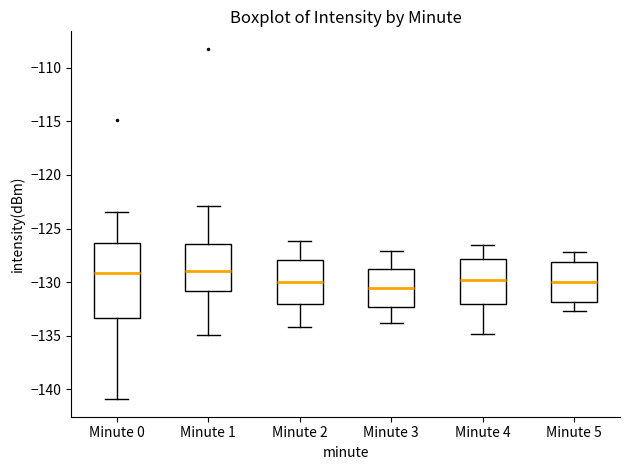

Where is the lower edge of the box for Minute 4 on the y-axis? The values are not printed on the chart, so give them approximately, as read against the axis.

-132.0